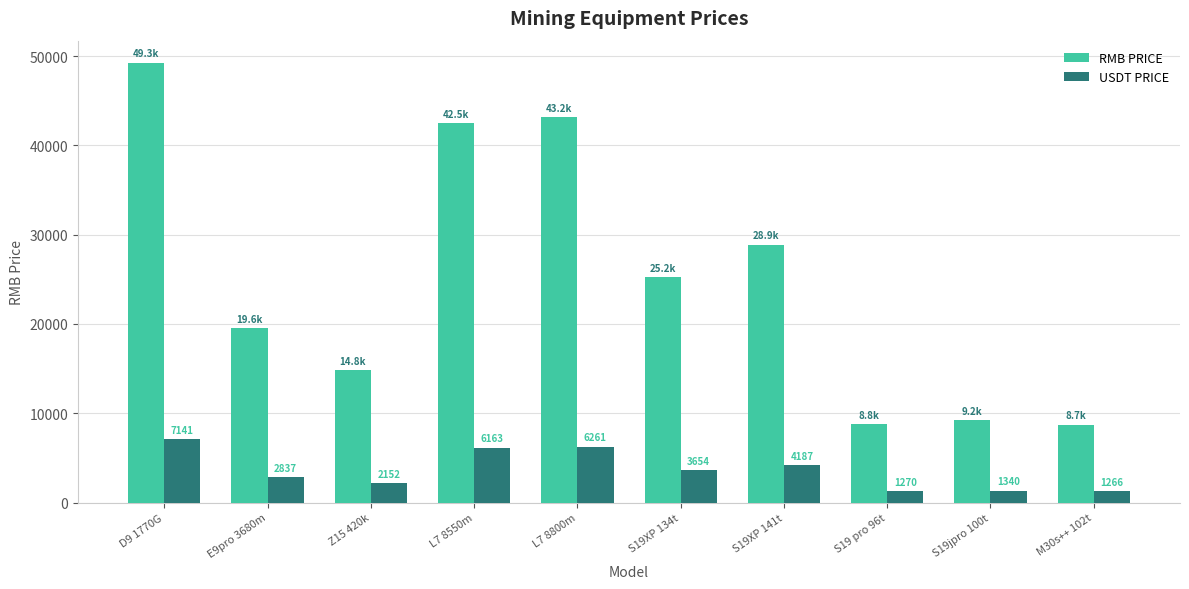

Which series changed the most between L7 8800m and S19 pro 96t?

RMB PRICE